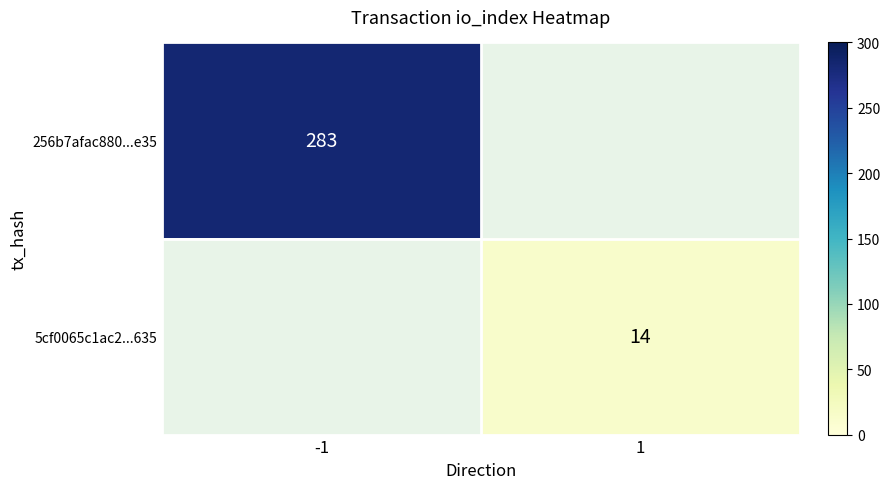

Which series has the widest spread of values?

256b7afac880...e35